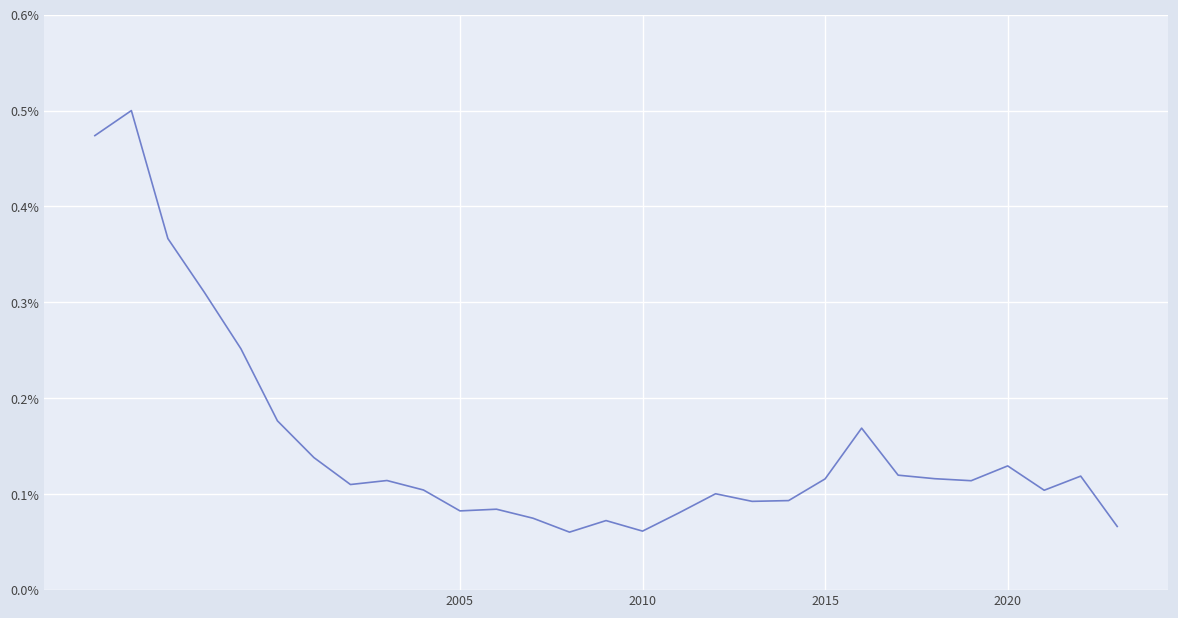

Does the chart have visible grid lines?

Yes